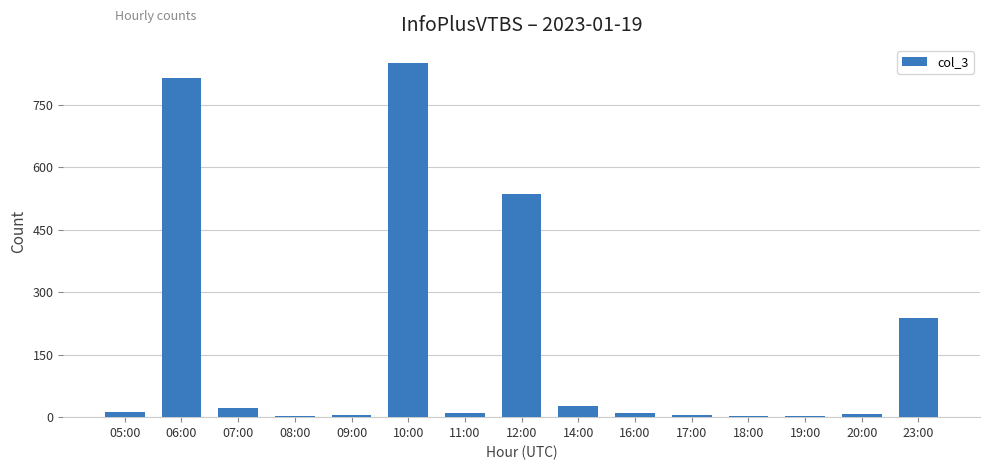

Between 23:00 and 11:00, which is larger?

23:00